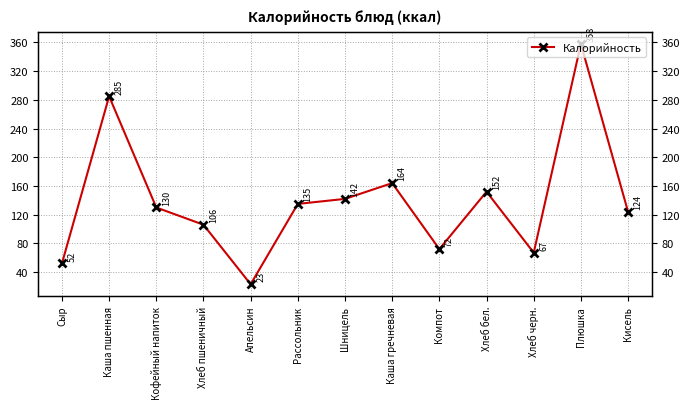

Reading right to left, list all the values displayed in this chart.

124	358	67	152	72	164	142	135	23	106	130	285	52